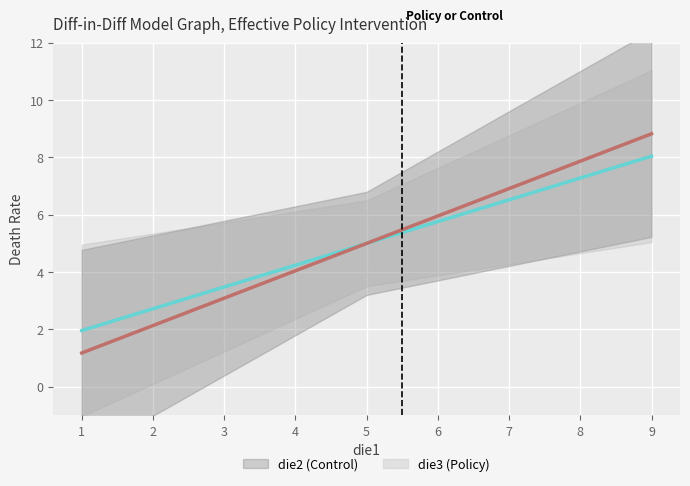

Which series has the largest total across all categories?

die2